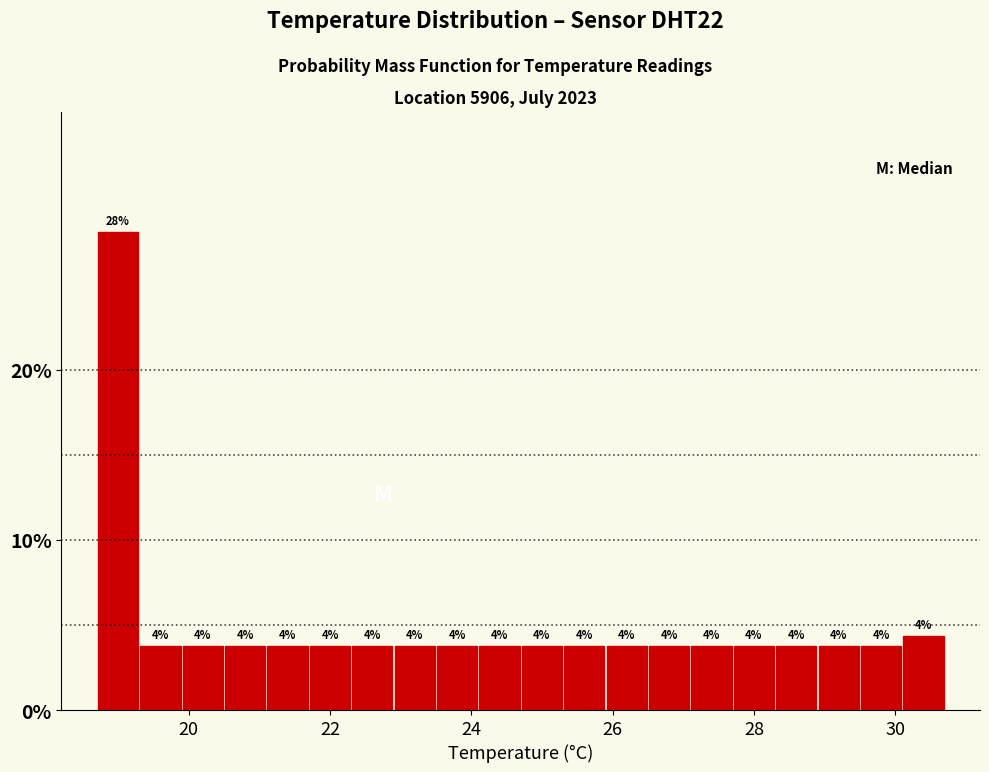

Around what value on the x-axis is the tallest bar? Give the approximate position of its centre, as read against the axis.

19.0